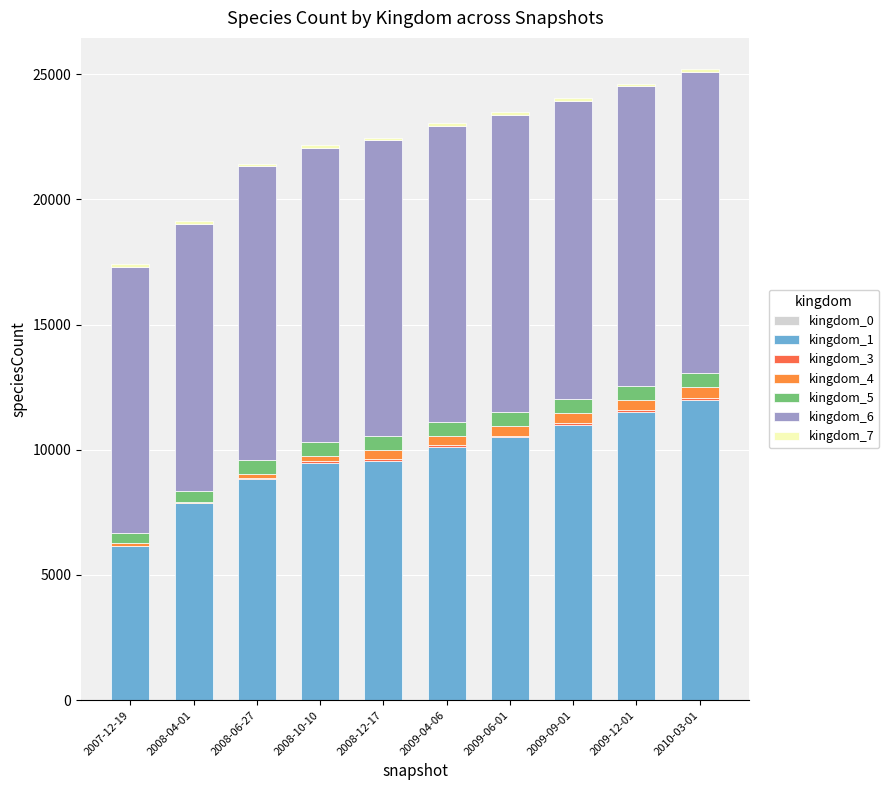

Where is kingdom_3 nearest to the value 38?

2008-06-27